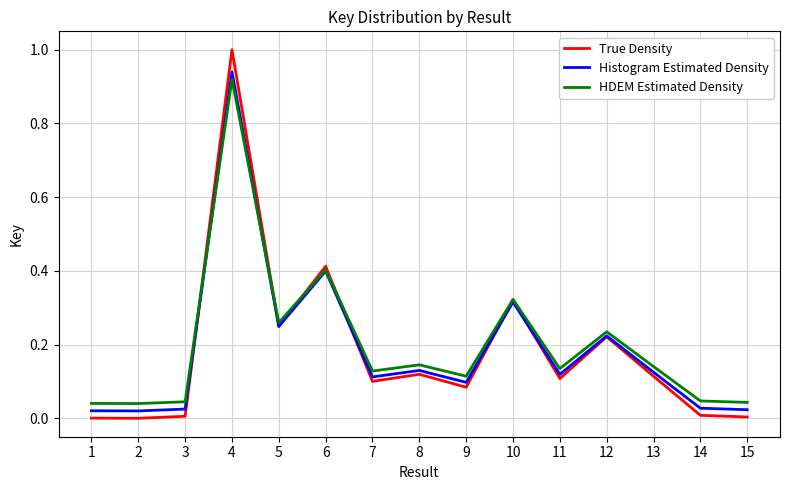

Is it true that Histogram Estimated Density equals 0.1 at 11?

True